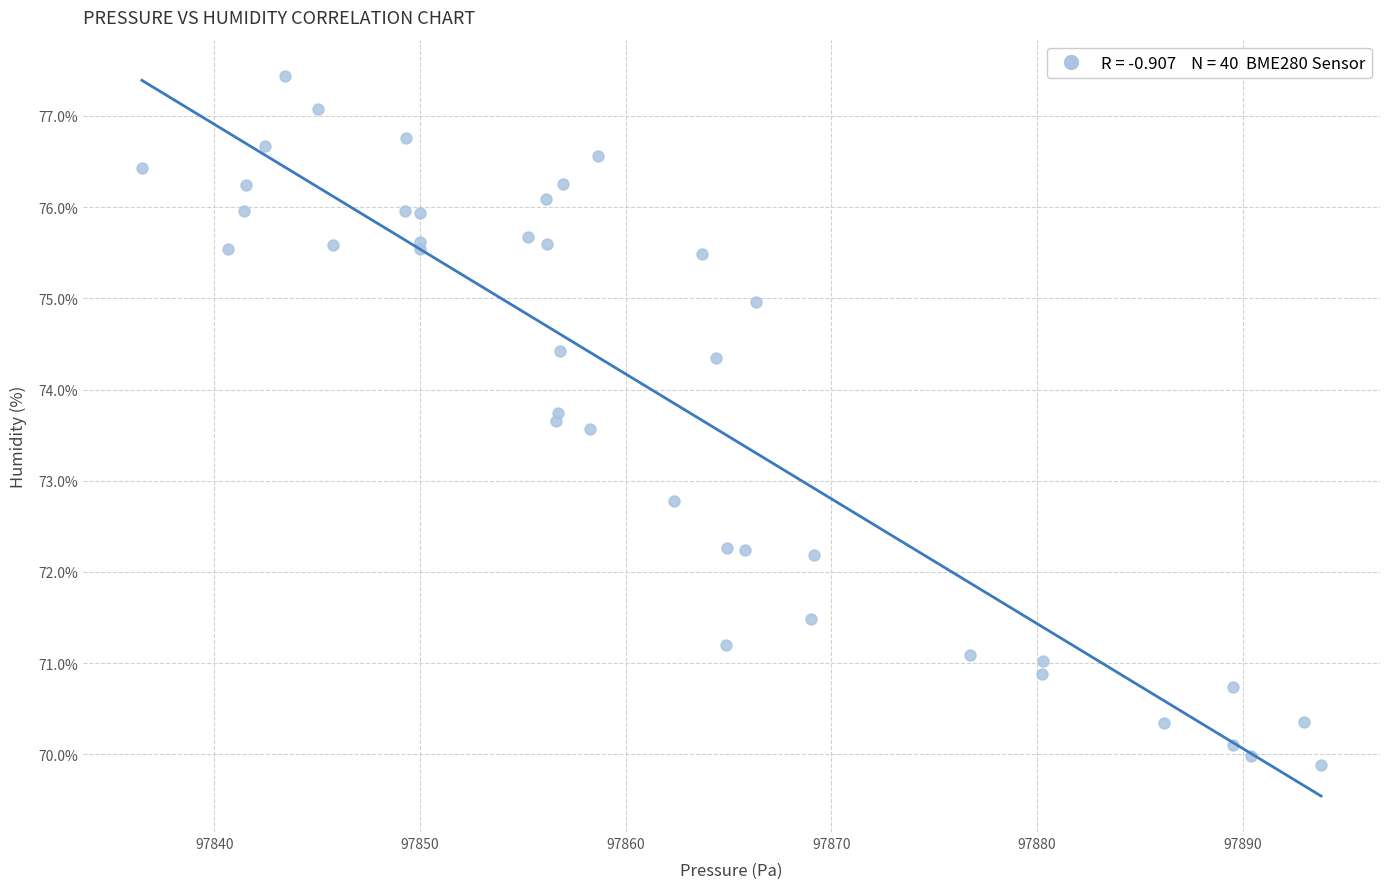

What Y value in the scatter plot is closest to 73?

72.8